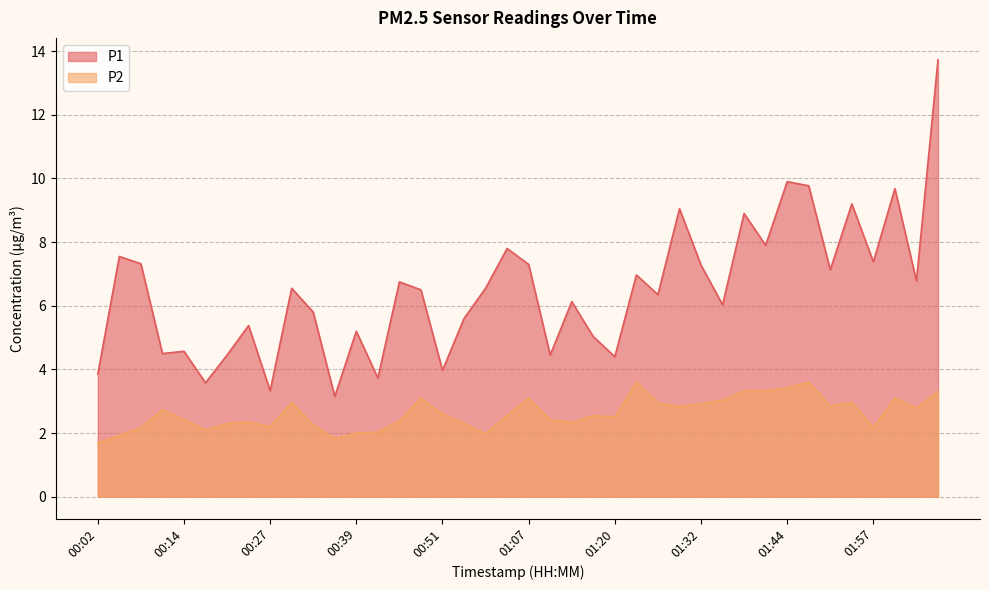

At which category does P1 reach its first local peak?

00:05